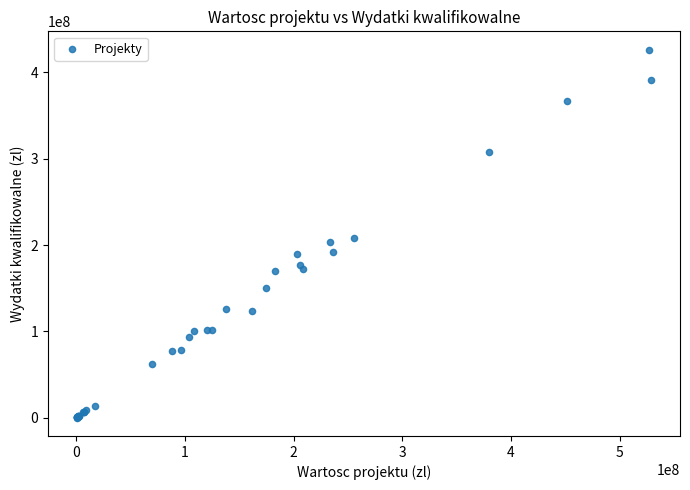

What Y value in the scatter plot is closest to 213229614?

208182750.2